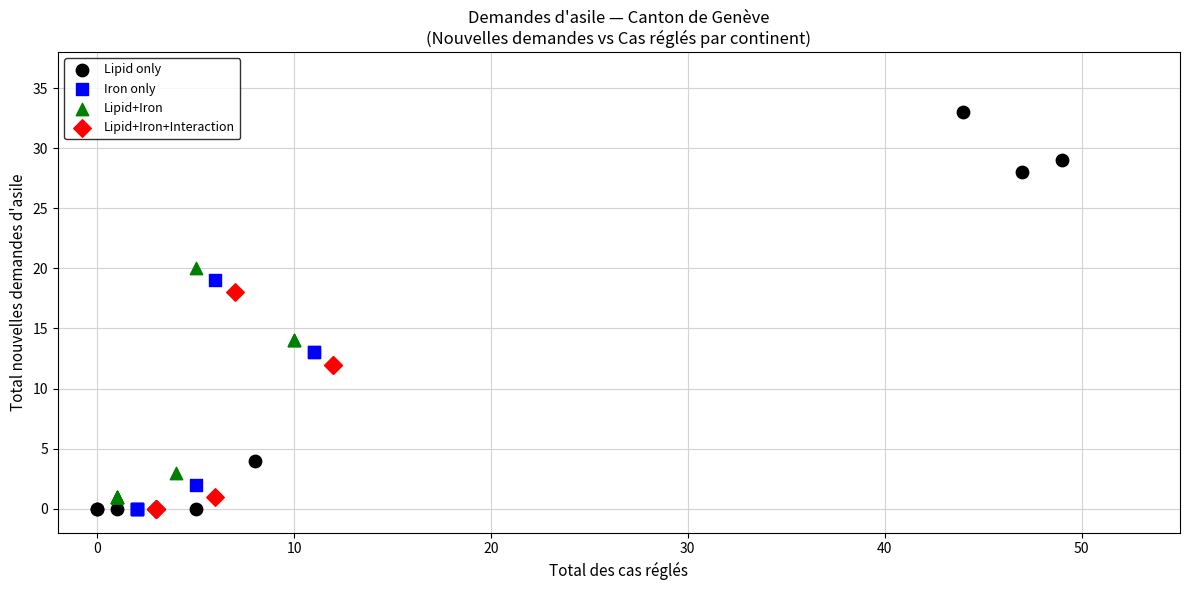

Which series reaches the maximum Y coordinate?

Lipid only